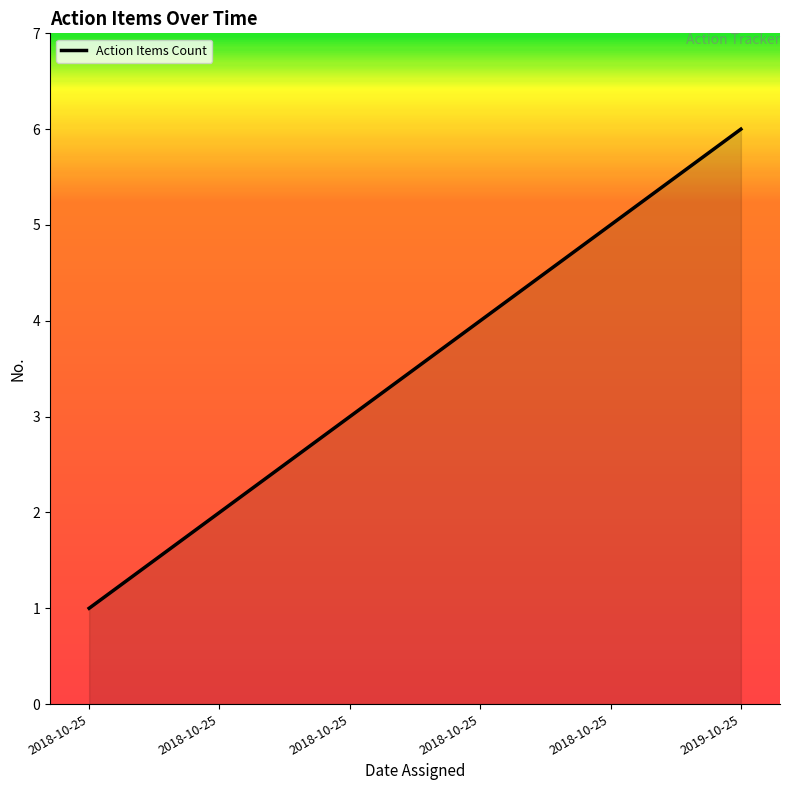

Reading left to right, transcribe all the data shown in this chart.

1	2	3	4	5	6